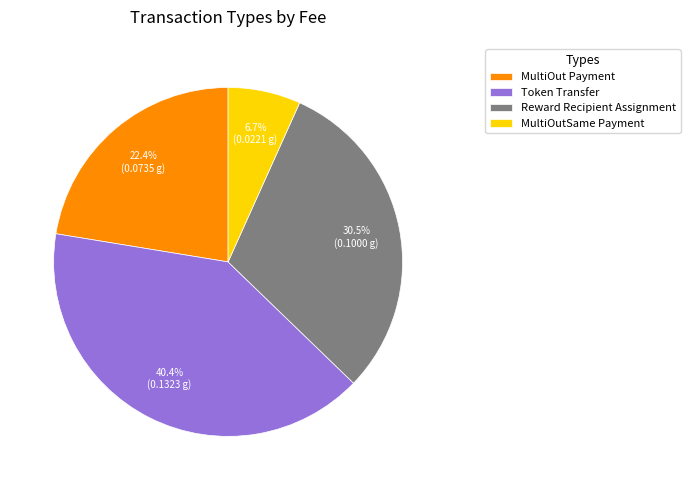

How many segments does this pie chart have?

4